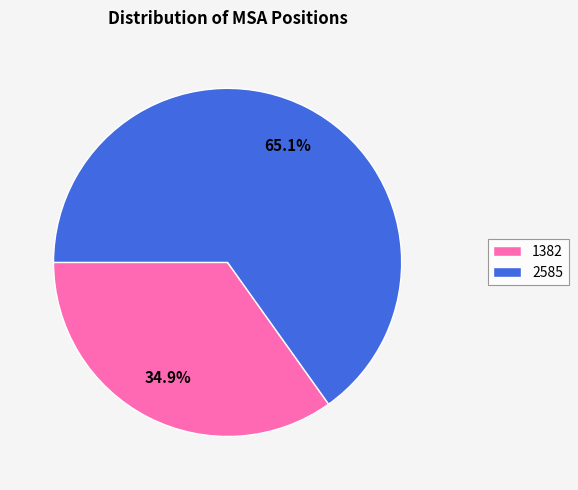

Rank the categories by value from highest to lowest.

2585, 1382